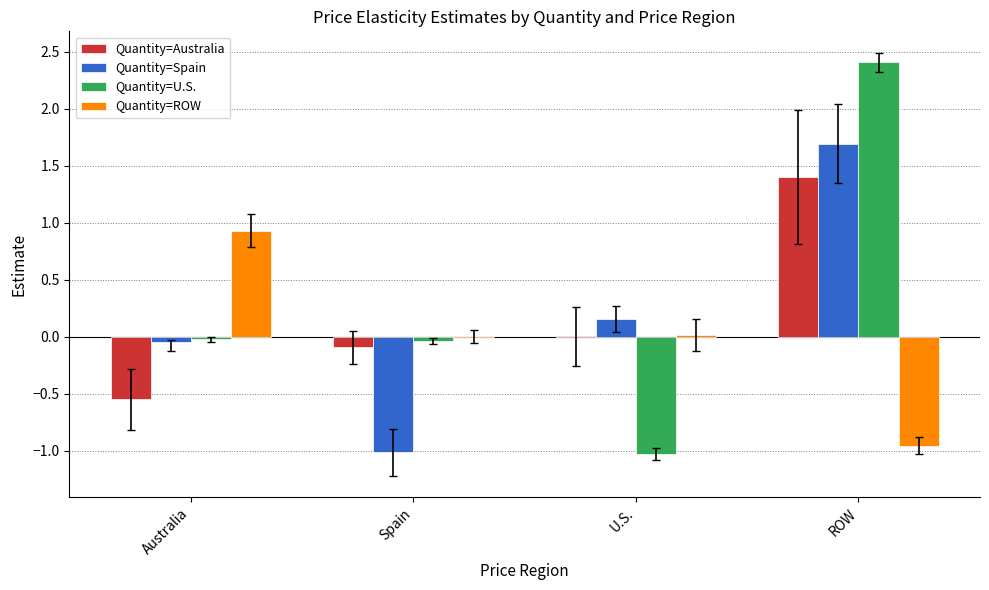

True or false: Quantity=Australia has a value of -0.1 at Spain.

True